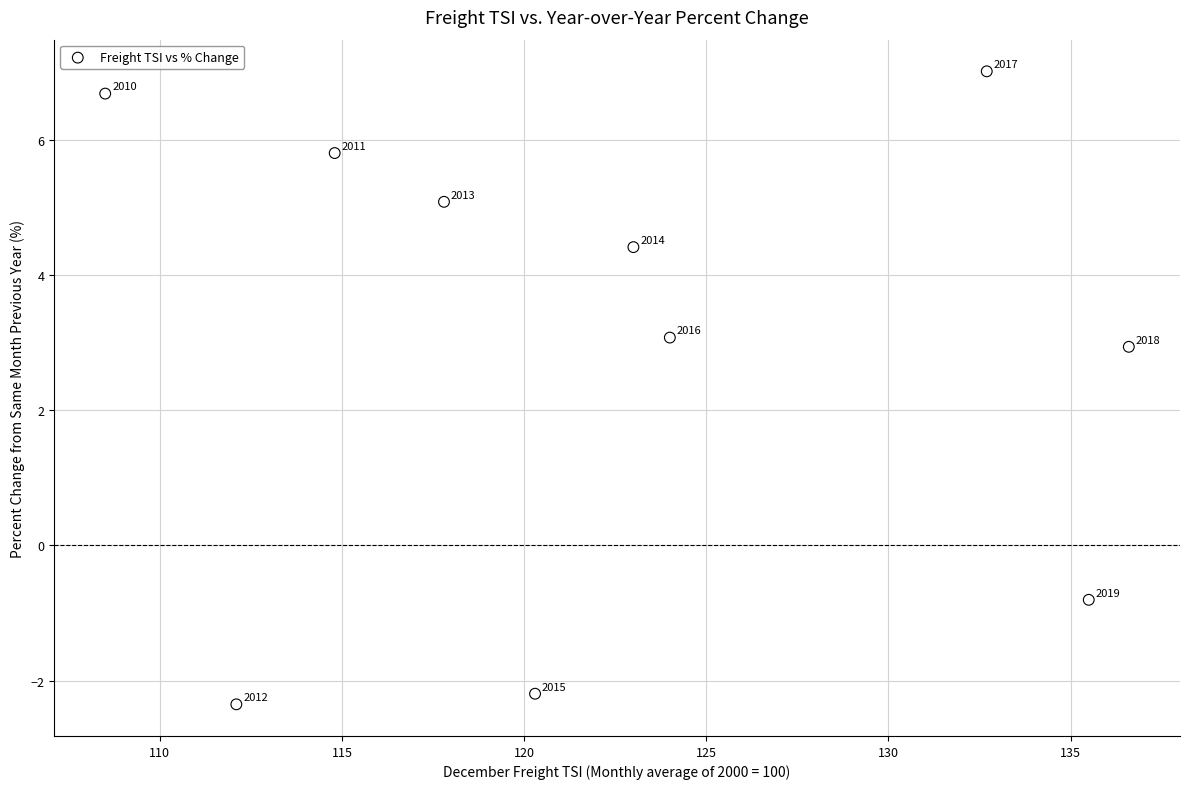

What Y value in the scatter plot is closest to 2?

2.9